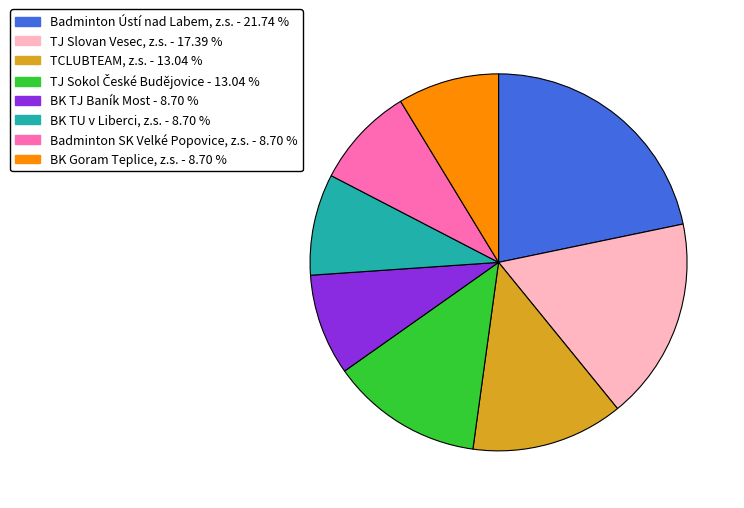

Which category has the biggest portion of the pie?

Badminton Ústí nad Labem, z.s.